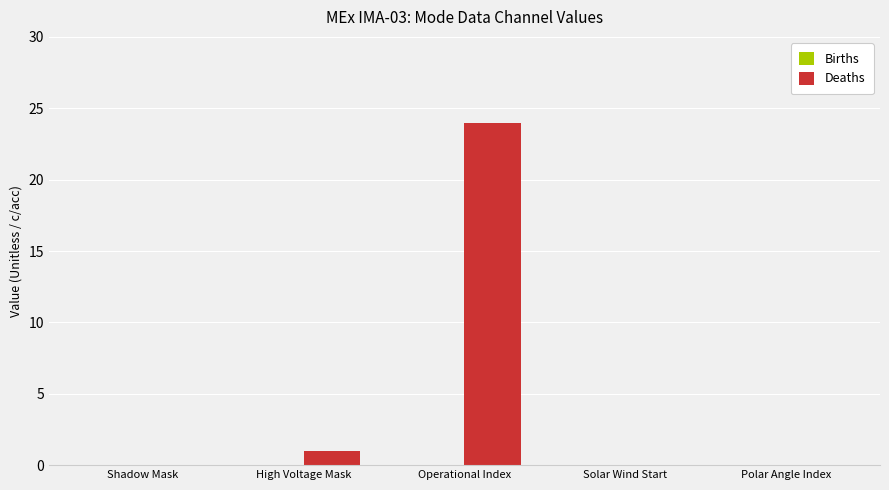

What is the greatest value displayed?

24